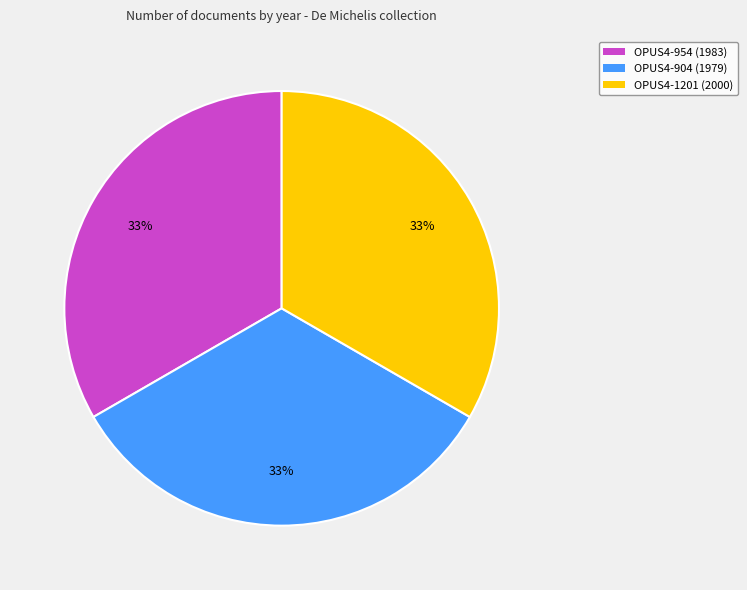

Combined, do OPUS4-1201 (2000) and OPUS4-904 (1979) account for over 50%?

Yes